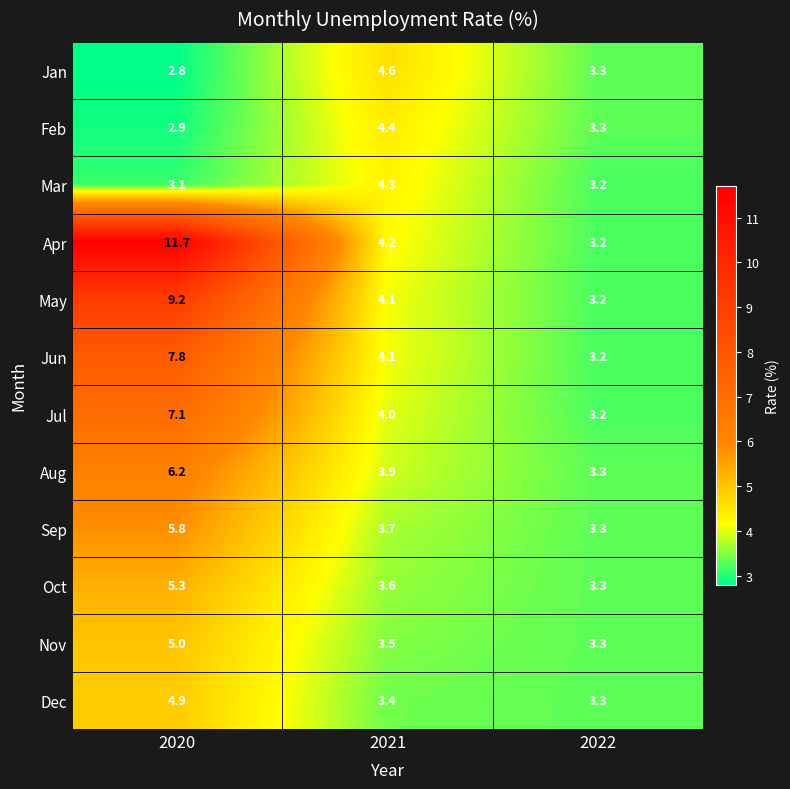

How many series are shown in this chart?

12